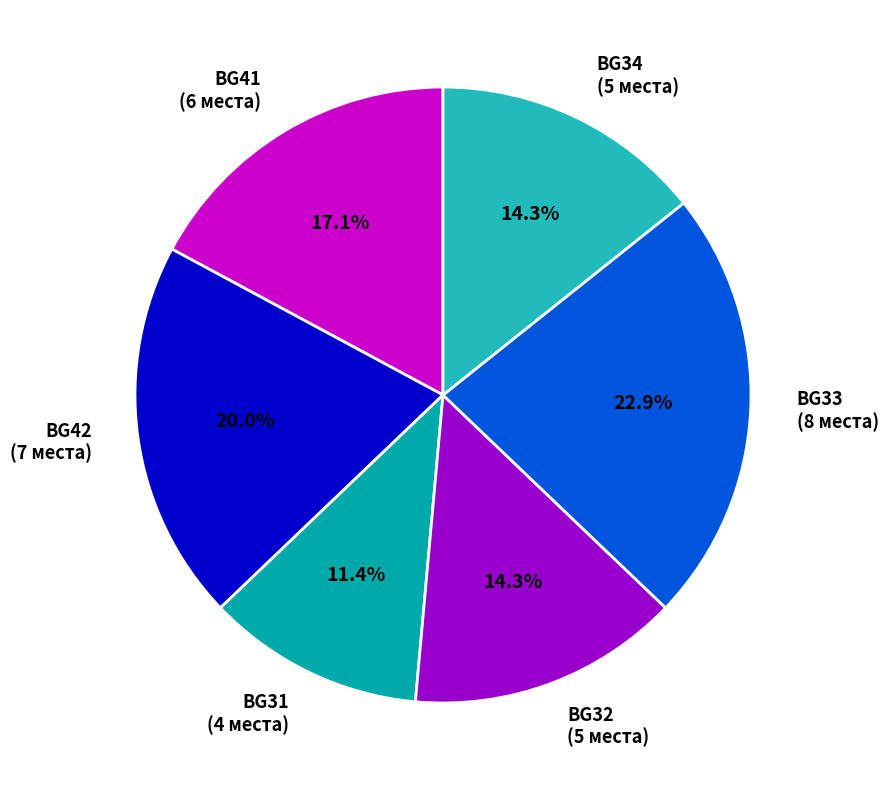

What percentage is NOT represented by BG32?

85.7%